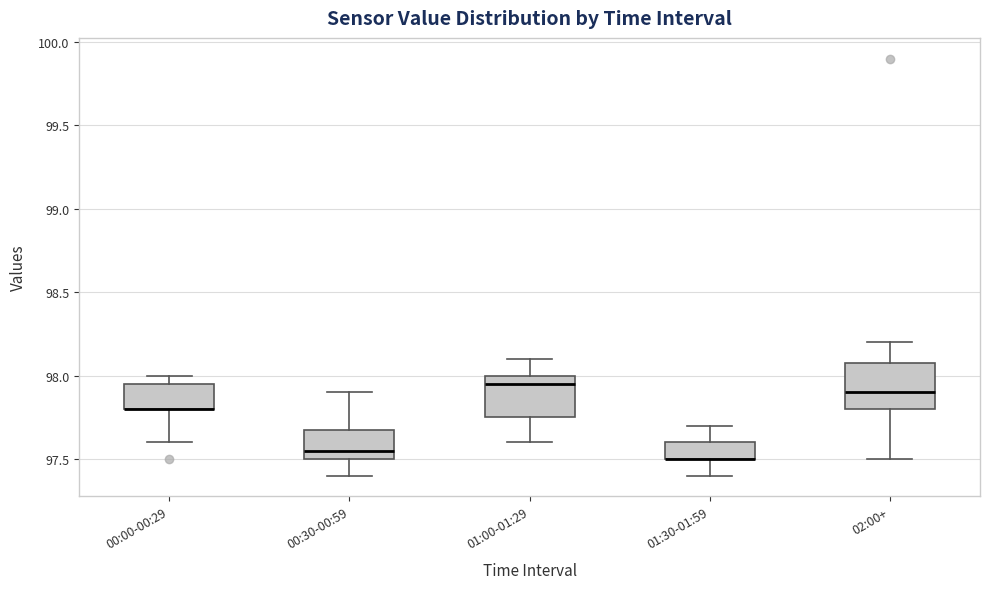

Where is the upper edge of the box for 01:00-01:29 on the y-axis? The values are not printed on the chart, so give them approximately, as read against the axis.

98.00